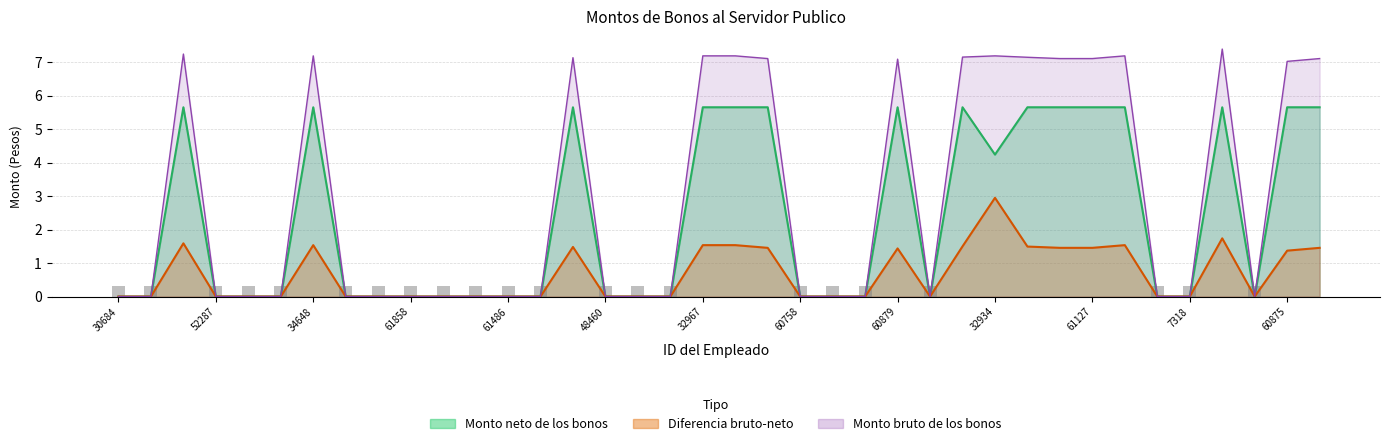

How many data points in Monto neto de los bonos are above 0?

16